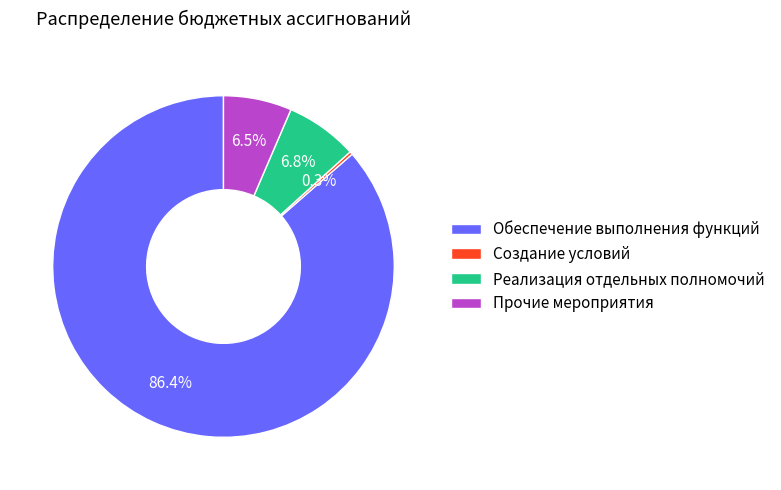

How many slices are in this pie chart?

4